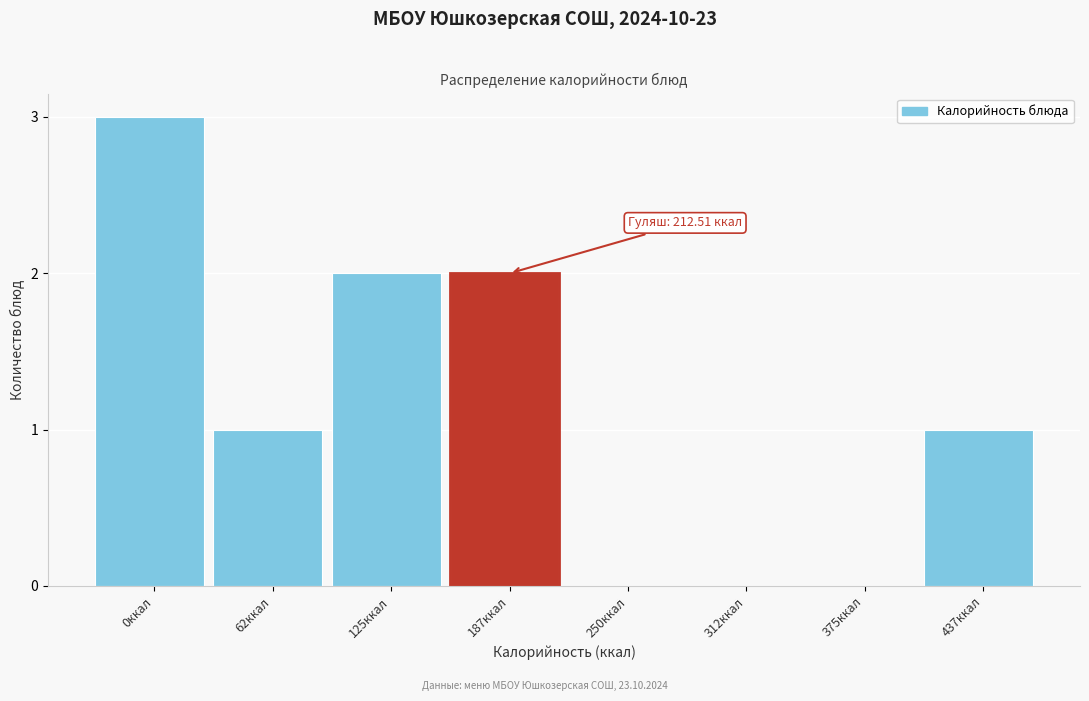

Reading left to right, transcribe all the data shown in this chart.

0ккал=3	62ккал=1	125ккал=2	187ккал=2	250ккал=0	312ккал=0	375ккал=0	437ккал=1